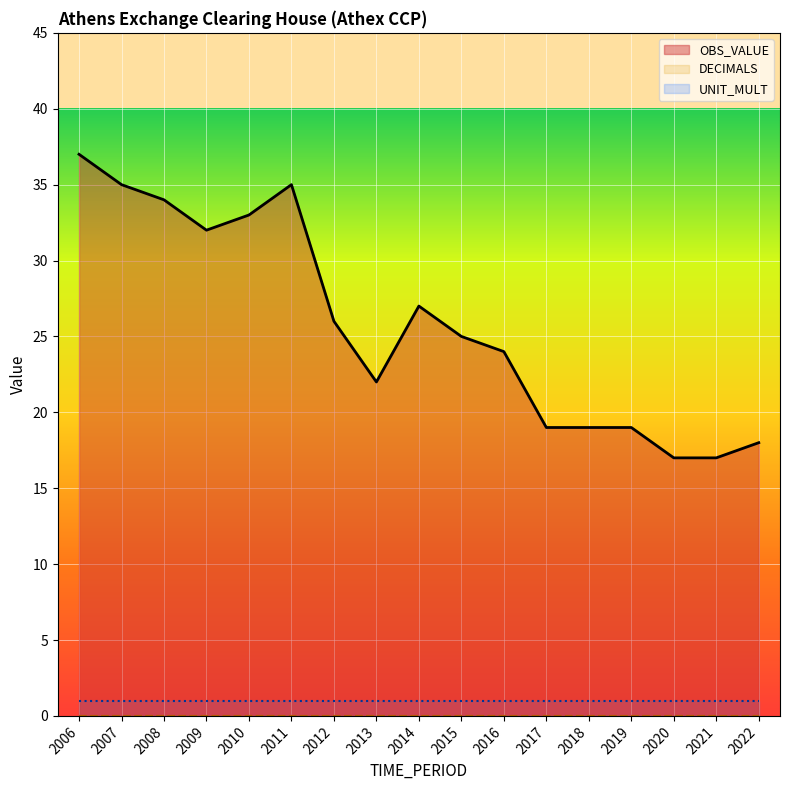

Where does the OBS_VALUE series first go above 25?

2006